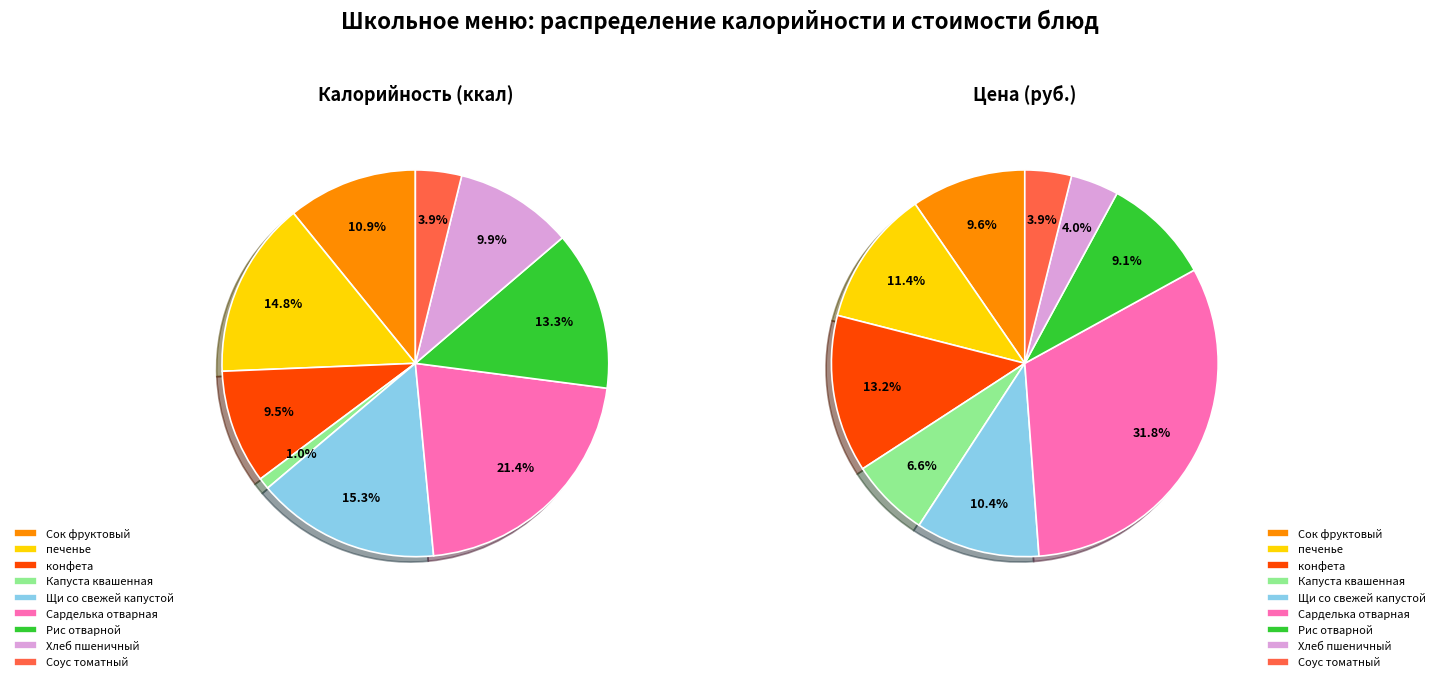

To the nearest percent, what is the difference between the Хлеб пшеничный and Сарделька отварная slice percentages?

28%